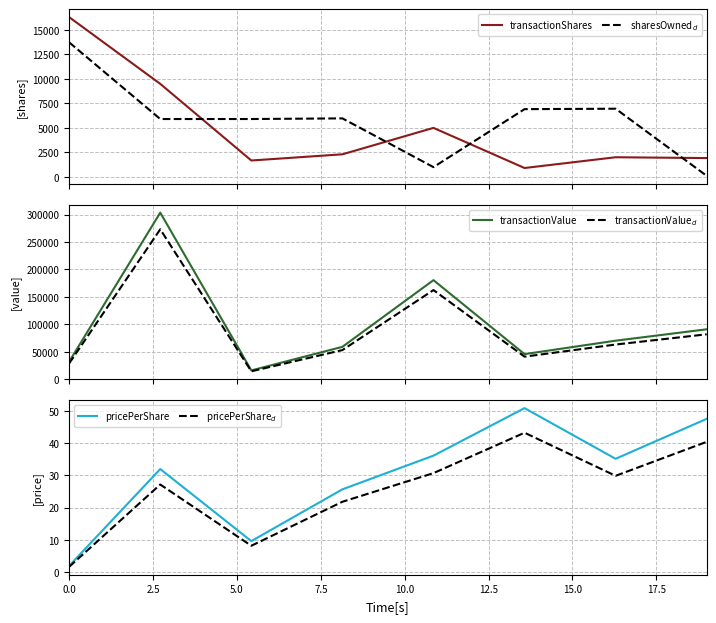

What is the lowest value of the transactionShares series?

900